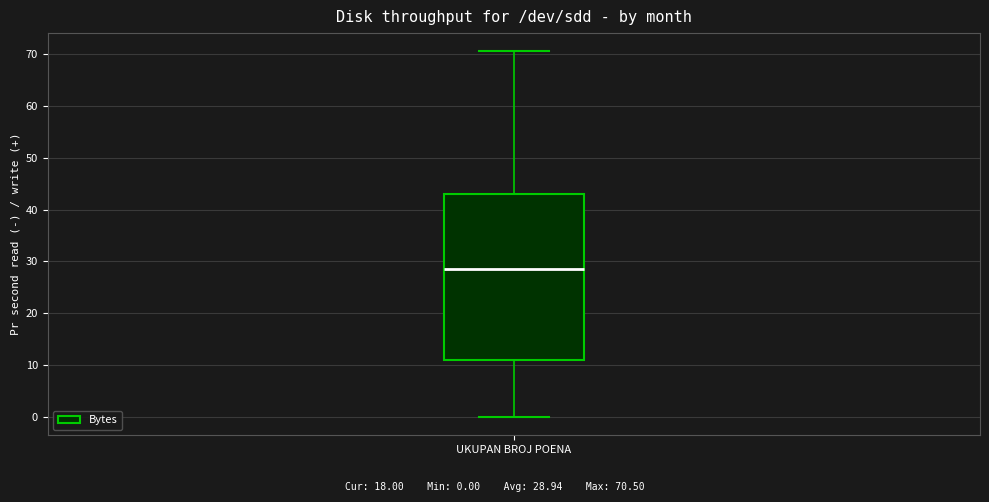

Where is the upper edge of the box for UKUPAN BROJ POENA on the y-axis? The values are not printed on the chart, so give them approximately, as read against the axis.

43